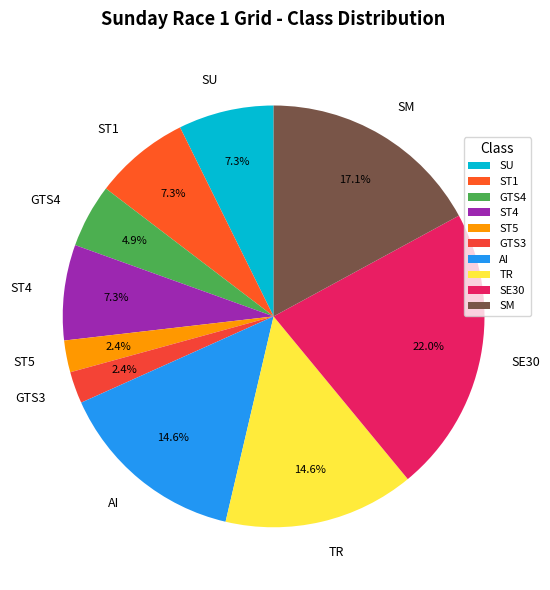

Is there any slice that represents more than half of the pie?

No